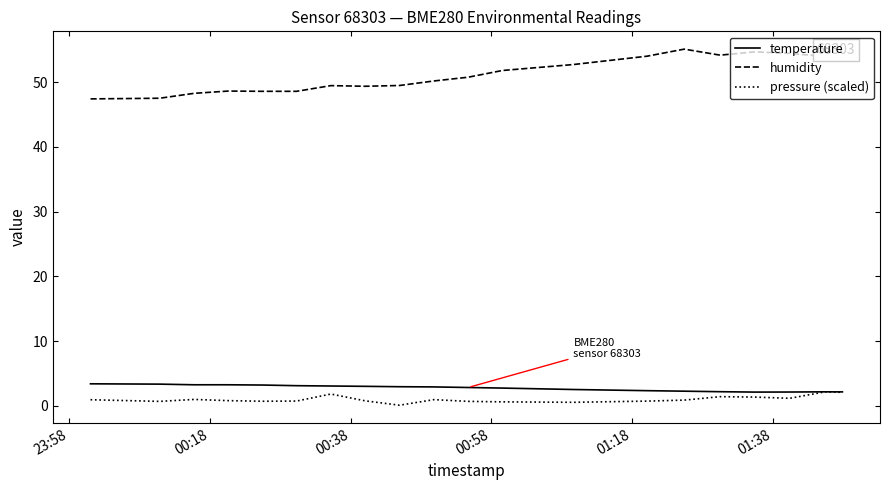

What is the sum of all pressure (scaled) values?

19.9